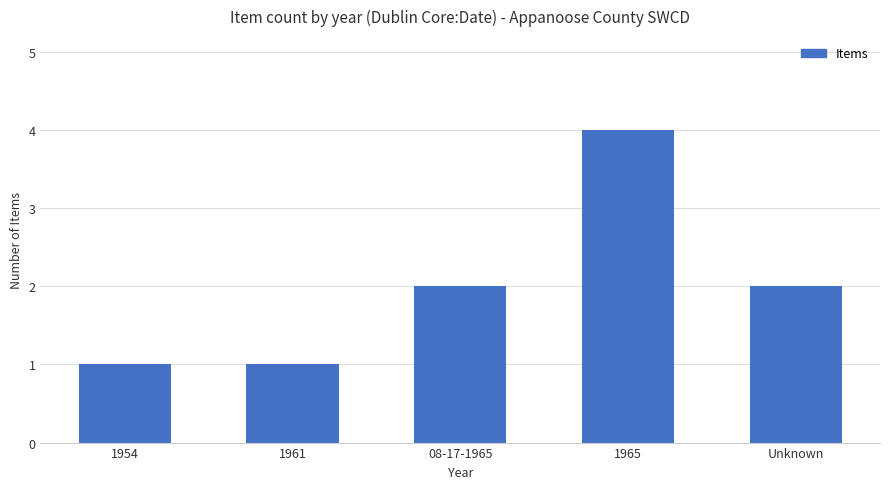

Count the number of categories in the chart.

5